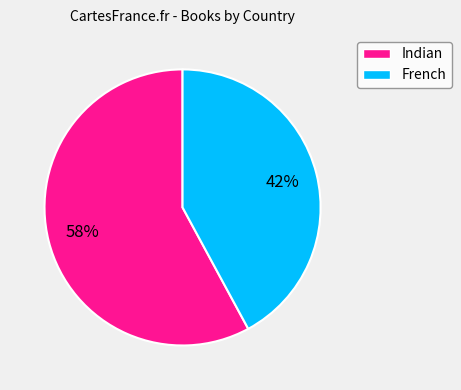

Is it true that French is 42% of the pie?

True